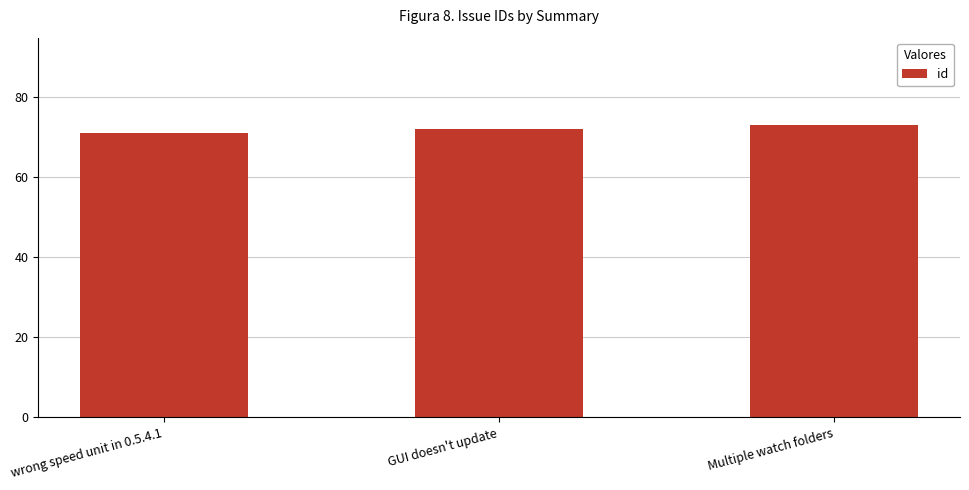

What is the difference between the values at GUI doesn't update and wrong speed unit in 0.5.4.1?

1